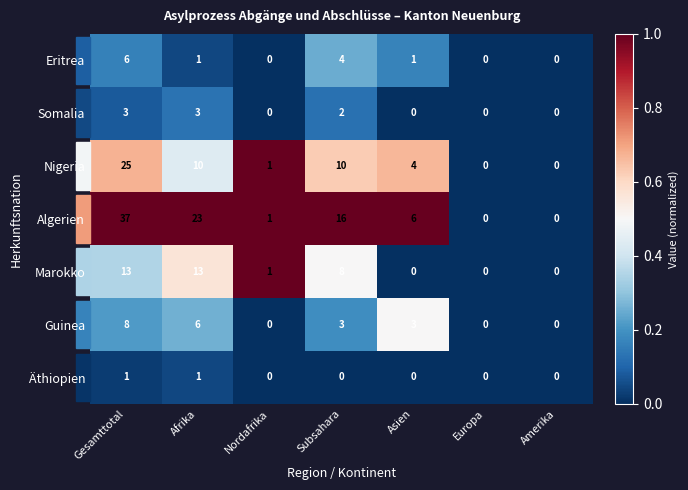

Which label corresponds to the largest value in the chart?

Gesamttotal